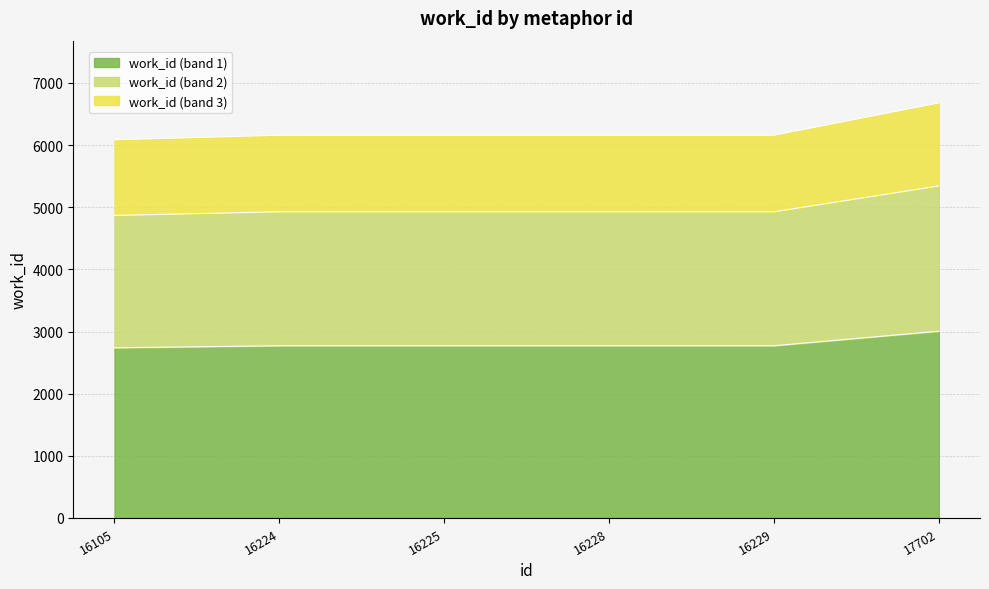

What is the value of the 3rd point from the left?

2771.1